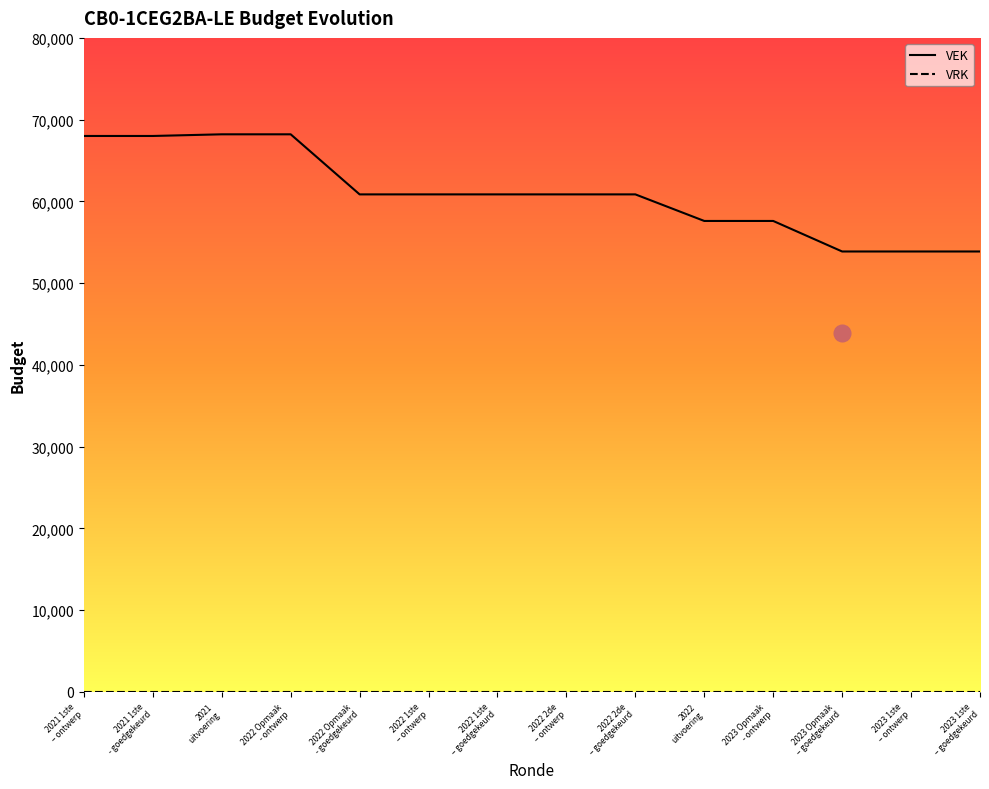

What is the spread (max minus min) of values at 2022 Opmaak
- ontwerp?

68207